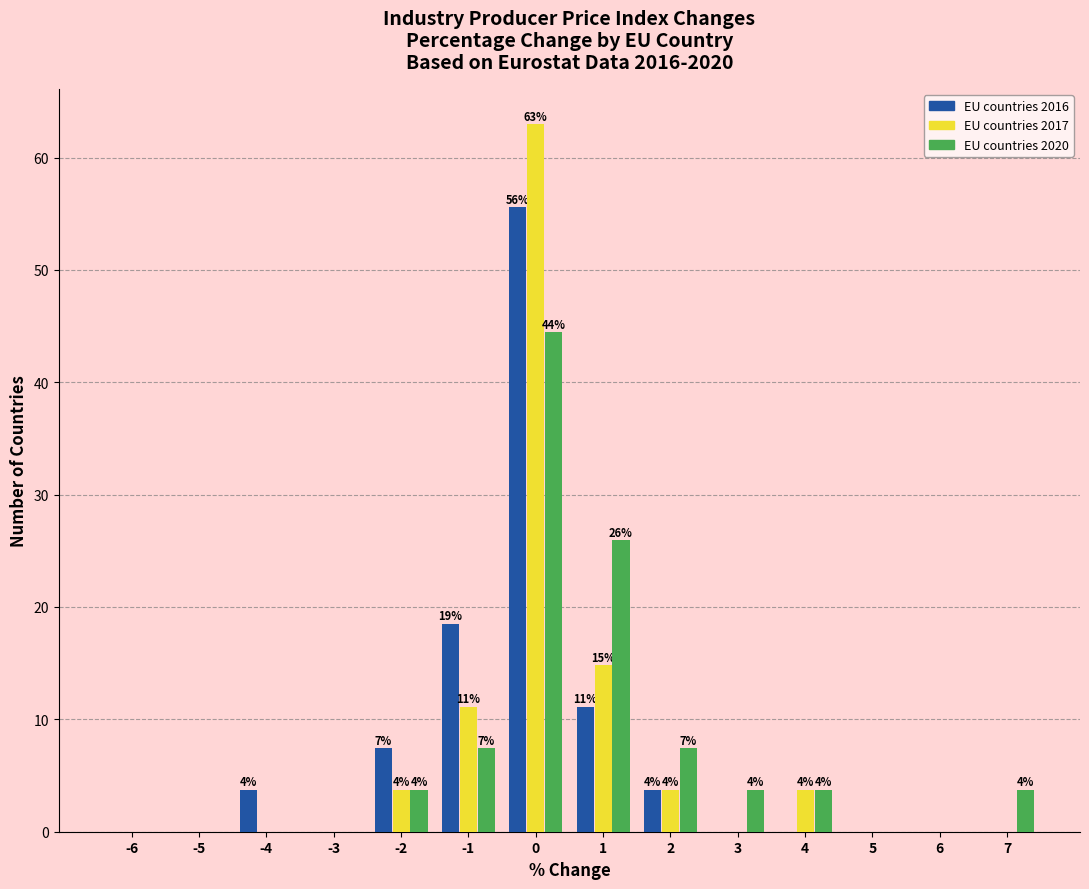

What is the greatest value displayed?

63.0